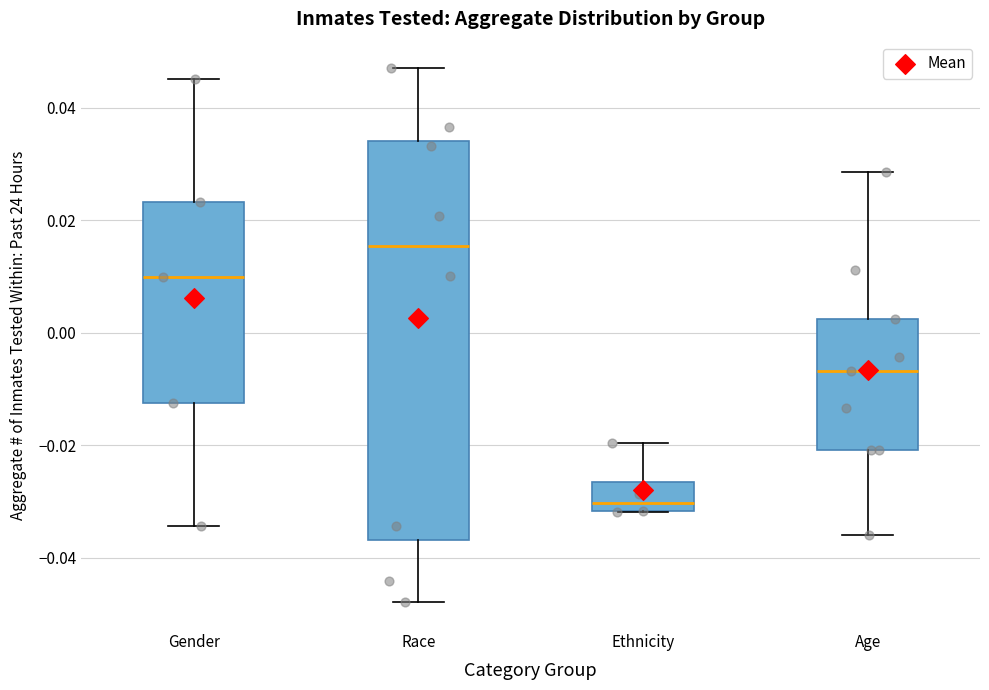

Where does the median line of the box for Ethnicity sit on the y-axis? The values are not printed on the chart, so give them approximately, as read against the axis.

-0.030